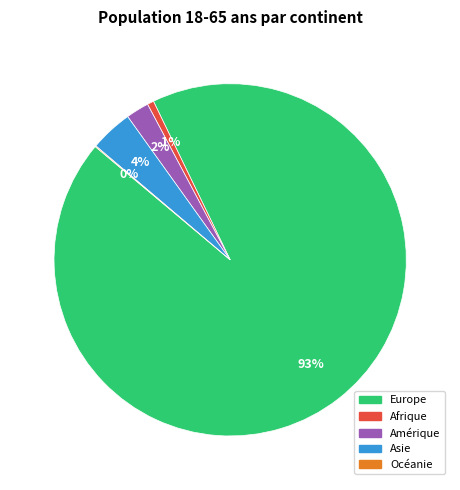

To the nearest percent, what is the combined percentage of Europe and Amérique?

95%